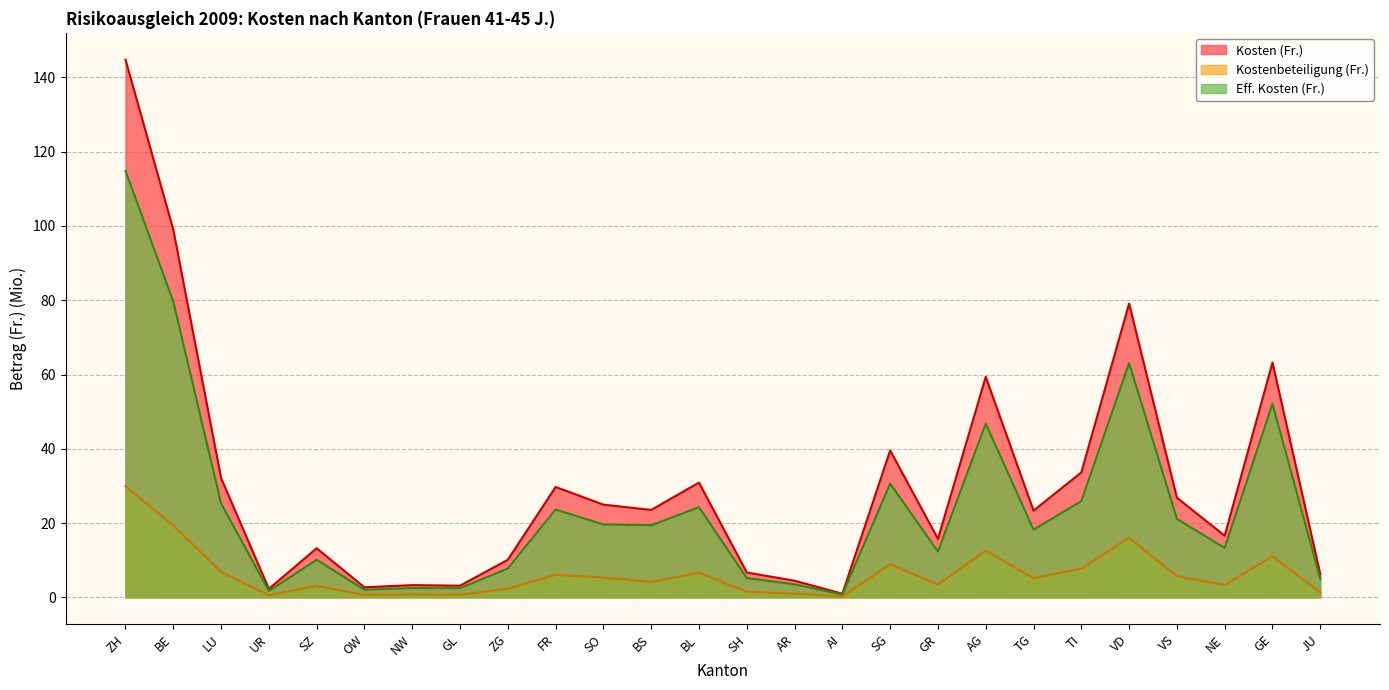

Between VD and NE, which series saw the biggest shift?

Kosten (Fr.)